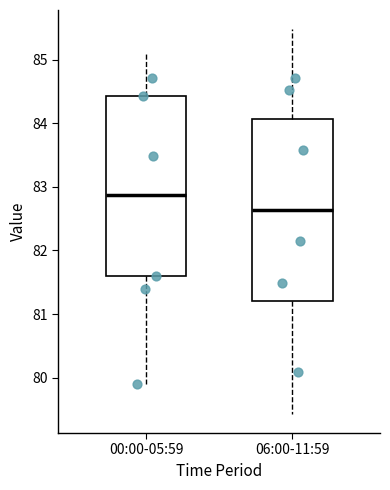

Which box has the lowest median line?

06:00-11:59